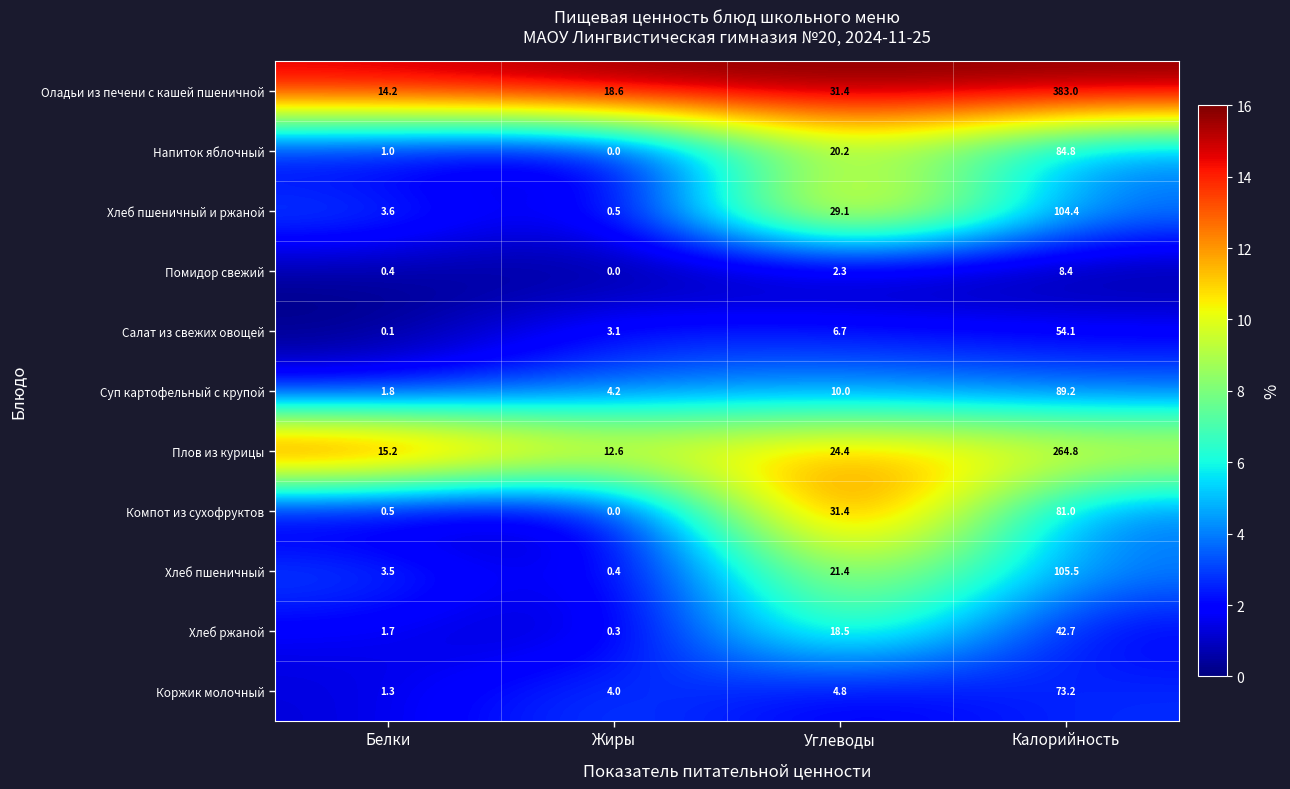

Rank the series by their maximum value, from lowest to highest.

Помидор свежий, Хлеб ржаной, Салат из свежих овощей, Коржик молочный, Компот из сухофруктов, Напиток яблочный, Суп картофельный с крупой, Хлеб пшеничный и ржаной, Хлеб пшеничный, Плов из курицы, Оладьи из печени с кашей пшеничной